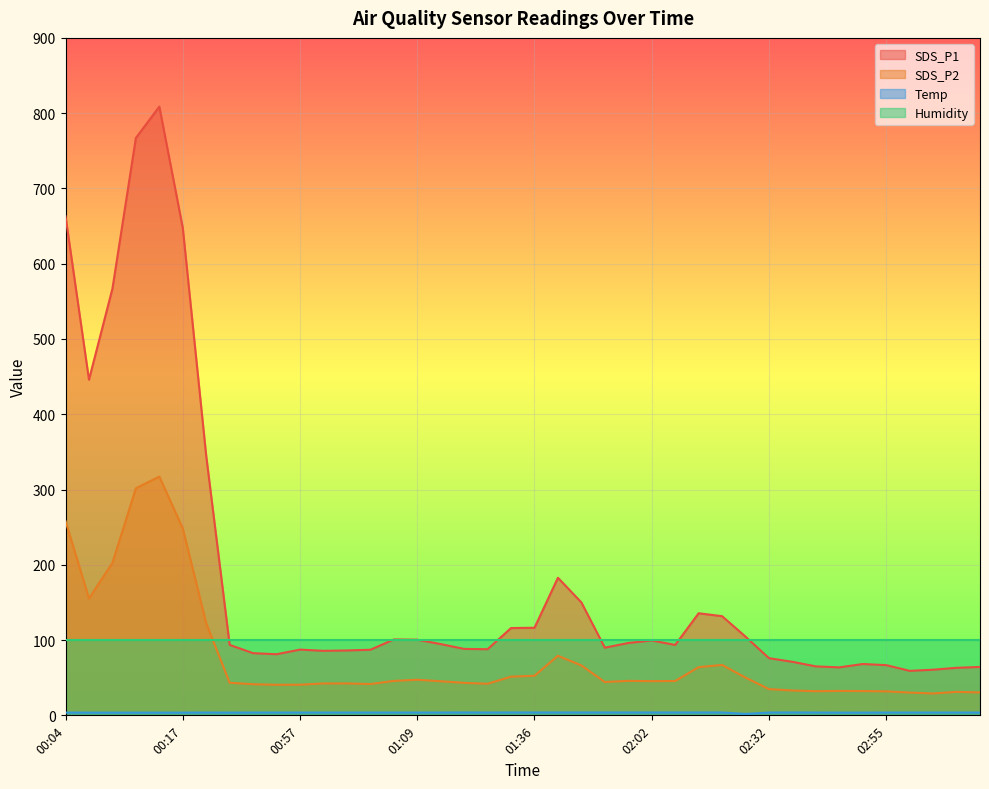

Which series has the largest range (max minus min)?

SDS_P1